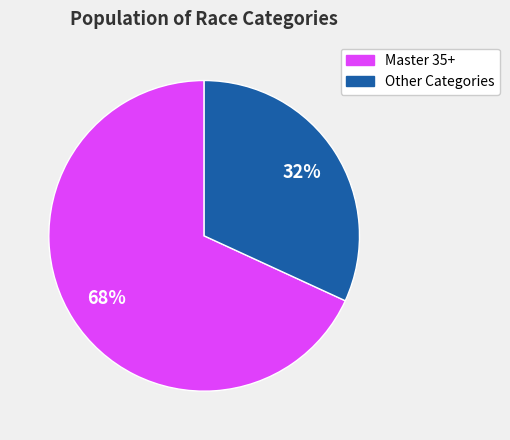

Which slice is the largest?

Master 35+